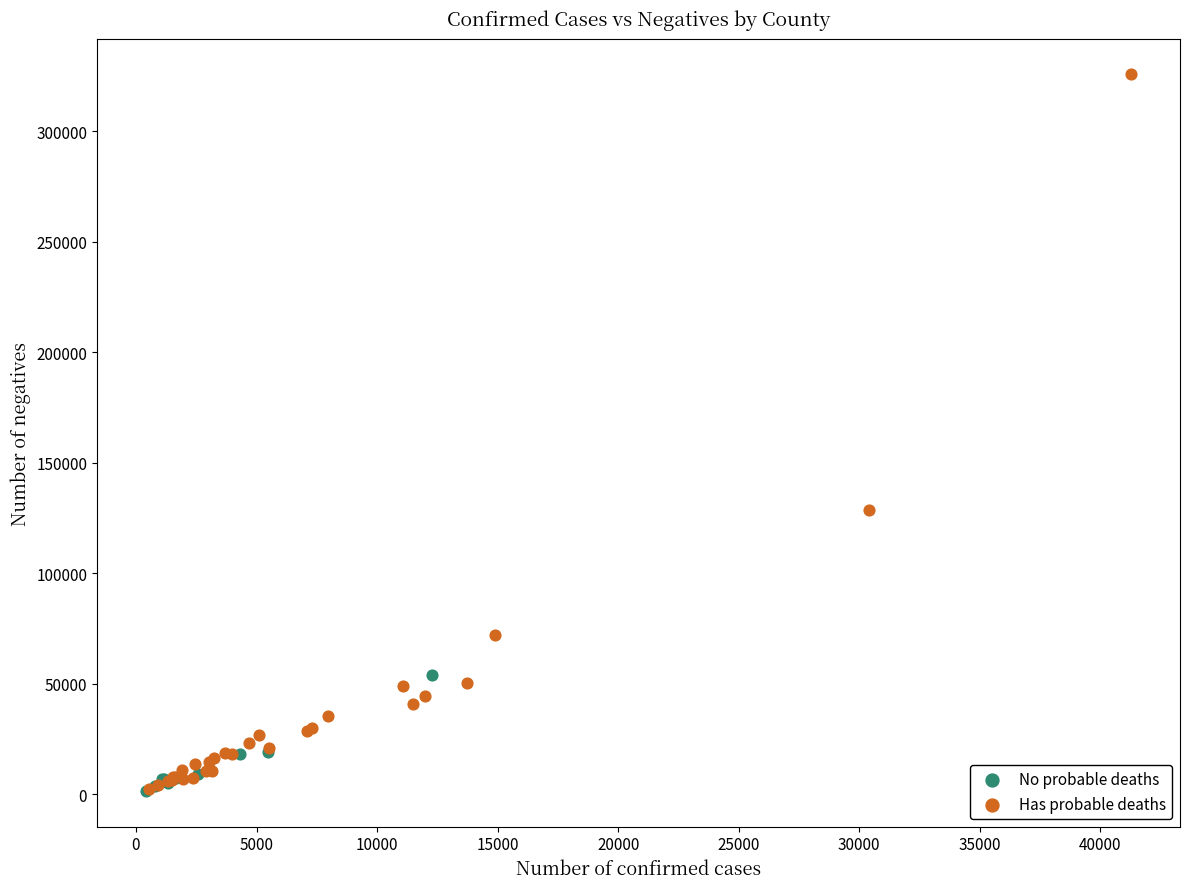

Which series has the largest Y range (max minus min)?

Has probable deaths